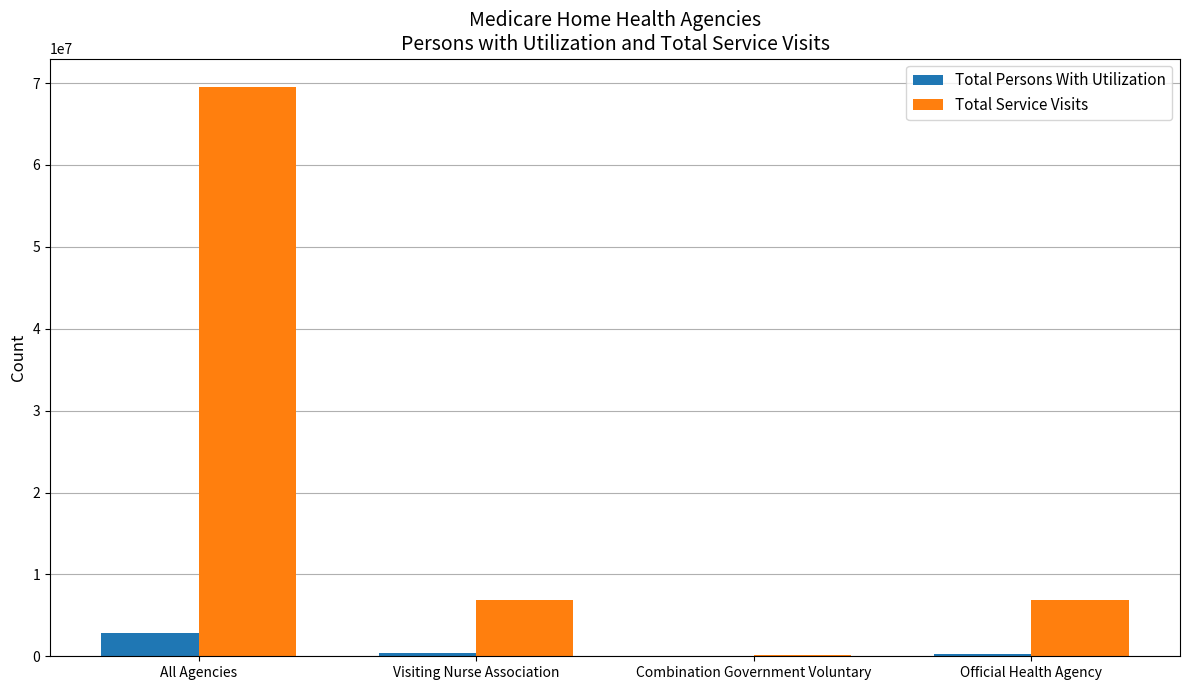

Which series has the largest total across all categories?

Total Service Visits